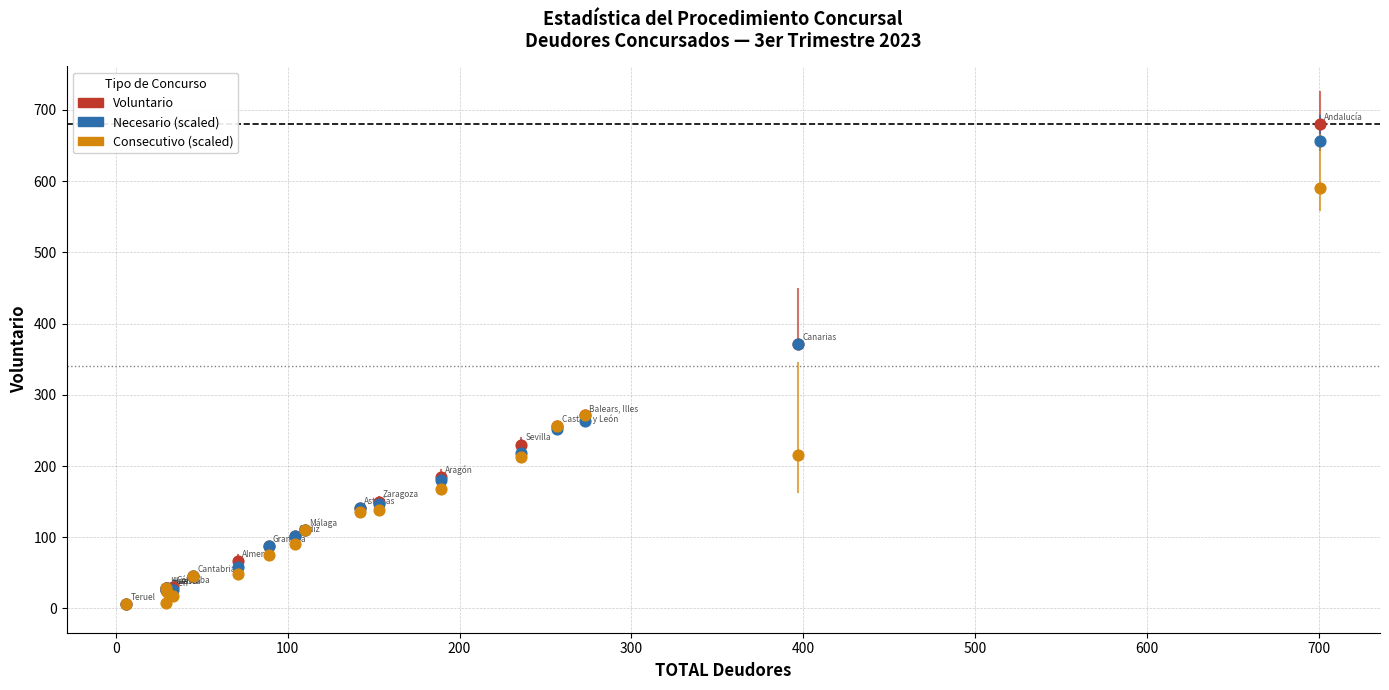

What are all the series names shown in the legend?

Voluntario, Necesario (scaled), Consecutivo (scaled)